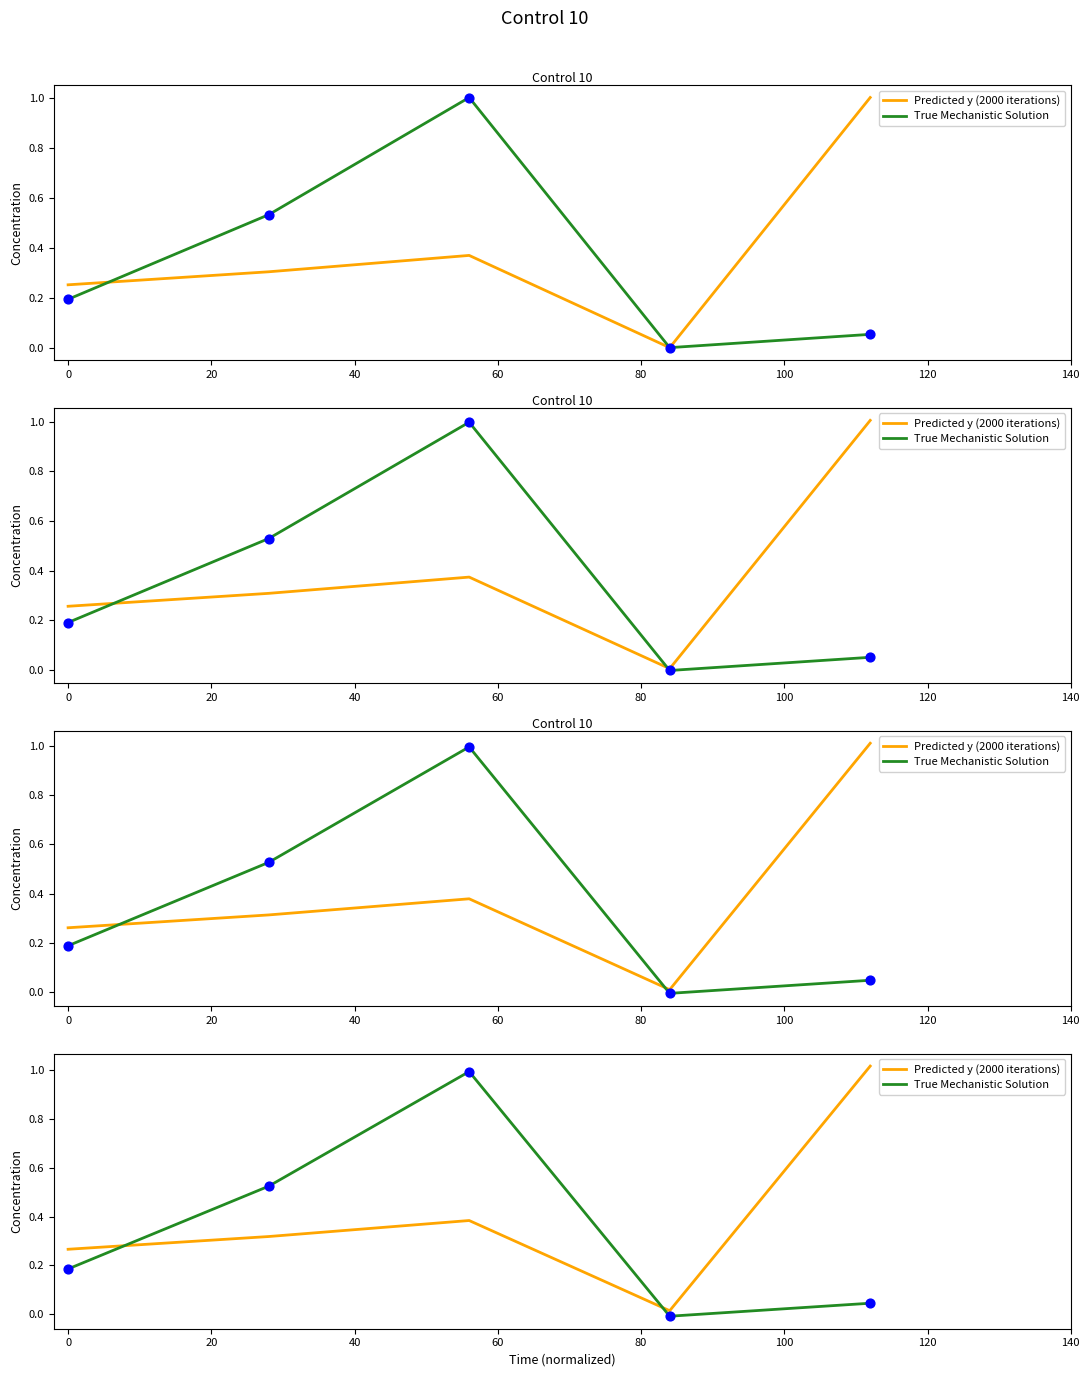

Which series contains the lowest Y value?

True Mechanistic Solution